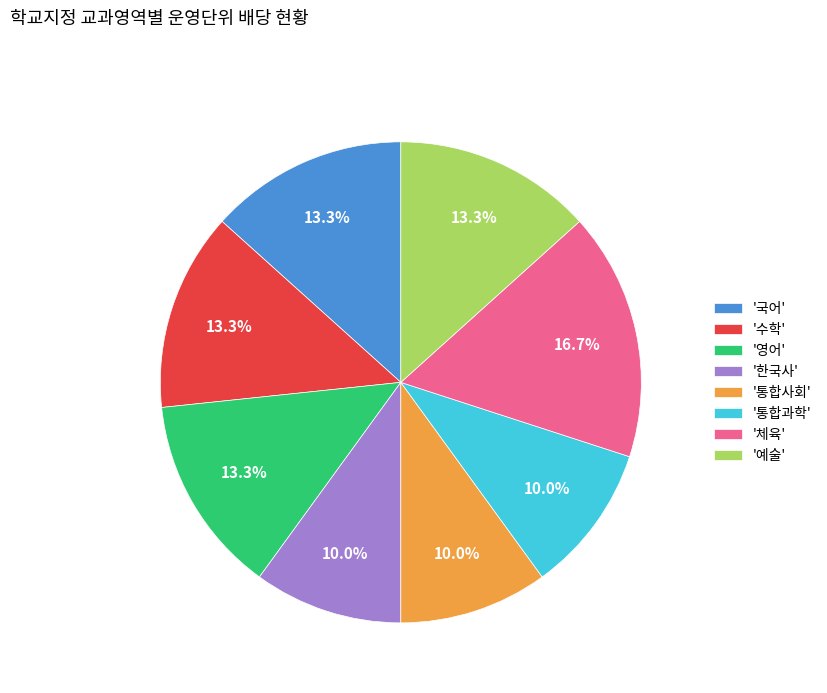

Does any single category account for the majority?

No